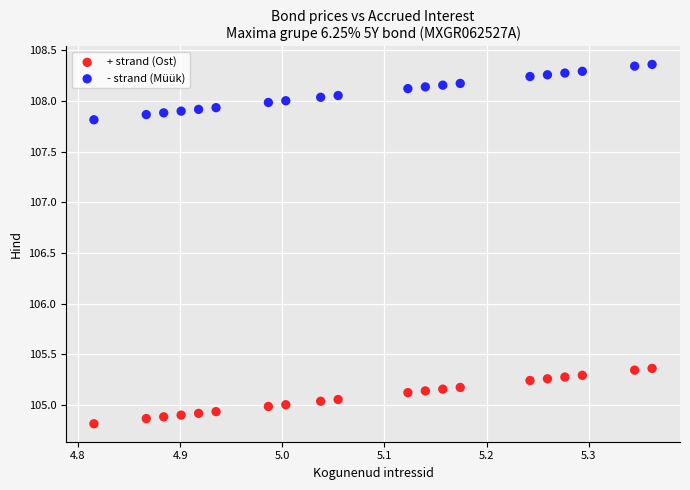

Which series contains the highest Y value?

- strand (Müük)